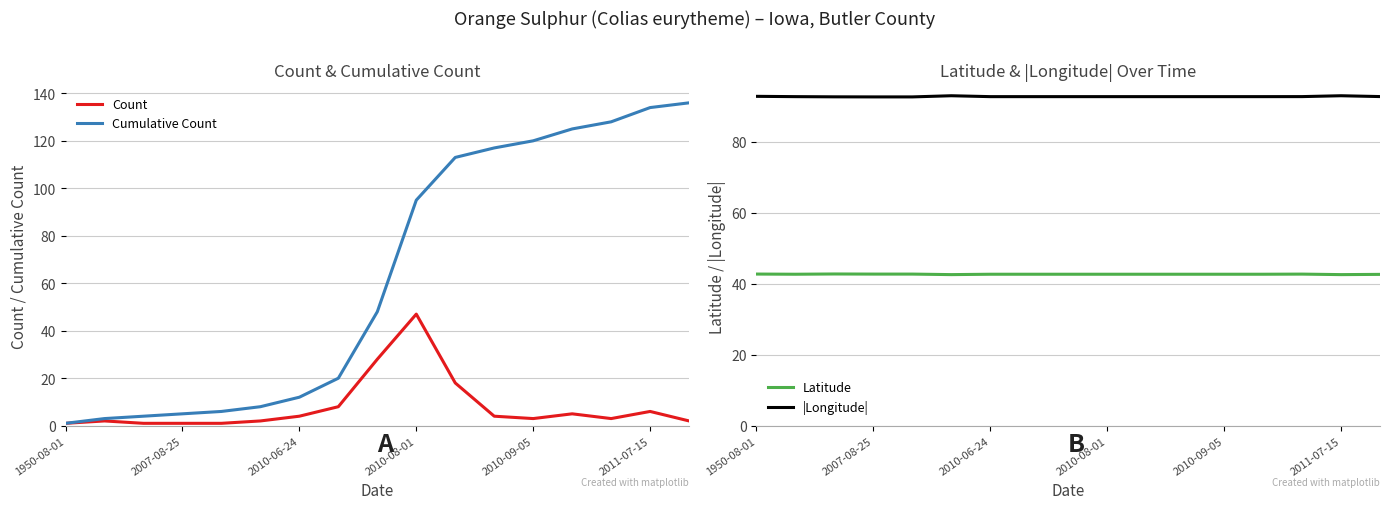

At how many categories does at least one series exceed 134?

1